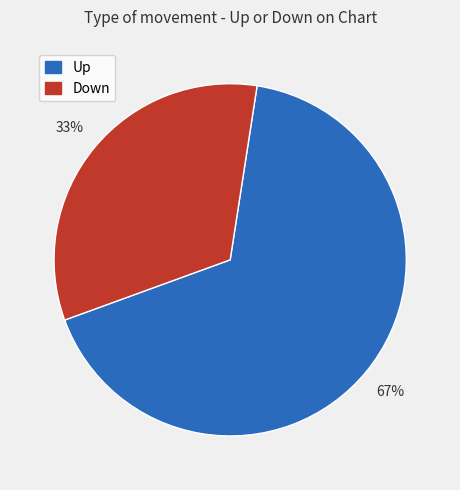

To the nearest percent, what is the average slice percentage?

50%